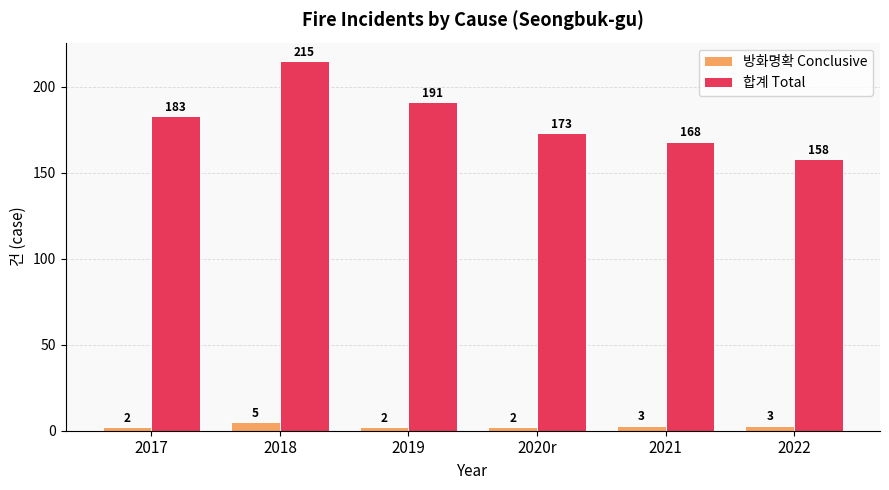

Rank the series by their maximum value, from lowest to highest.

방화명확 Conclusive, 합계 Total